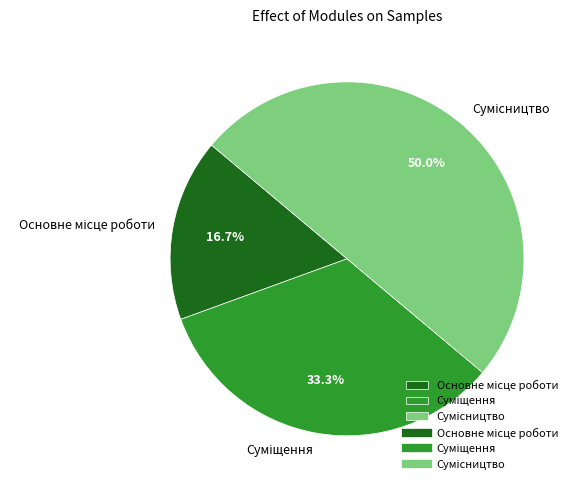

What percentage is the Основне місце роботи slice, to the nearest percent?

17%